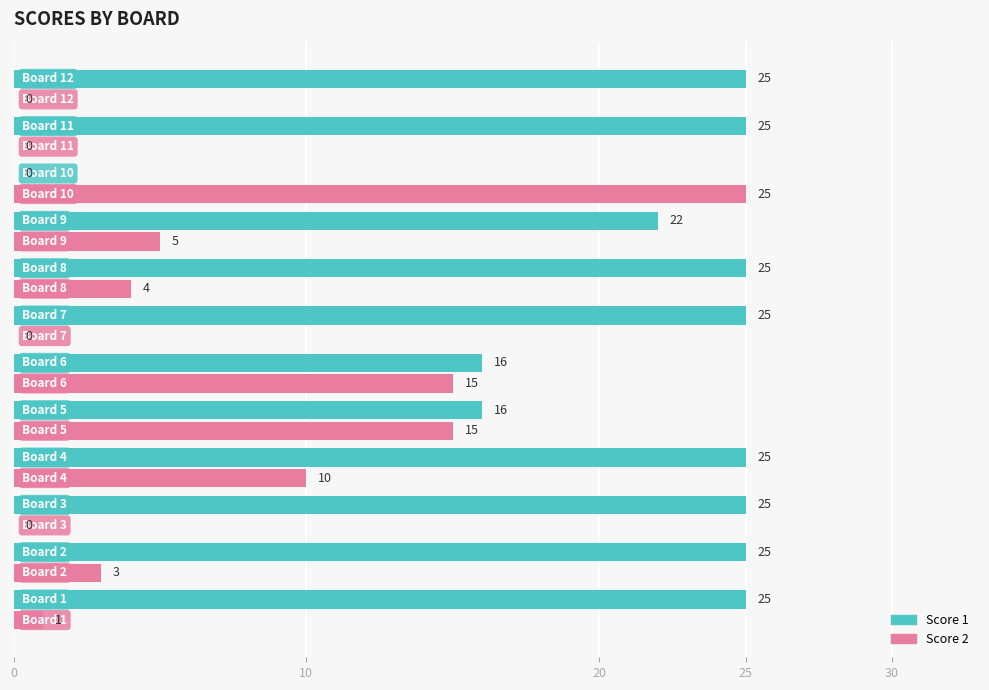

What is the greatest value displayed?

25